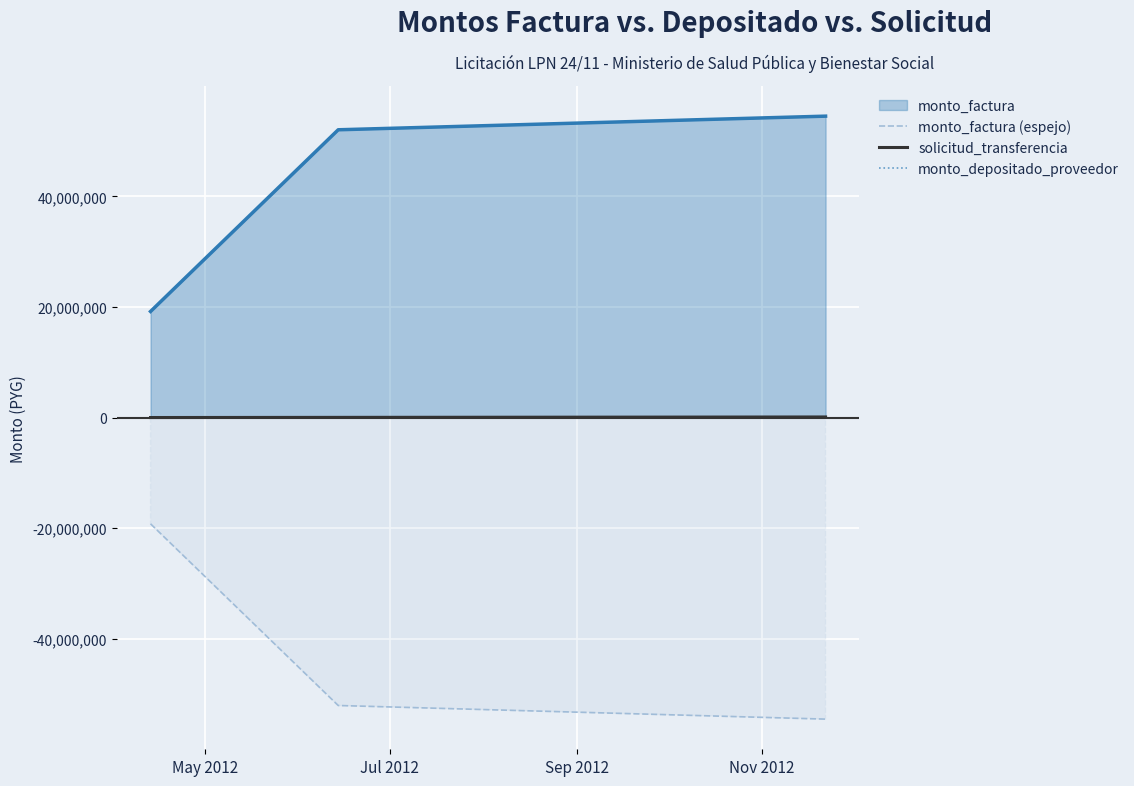

What is the average value of the monto_depositado_proveedor series?

41925000